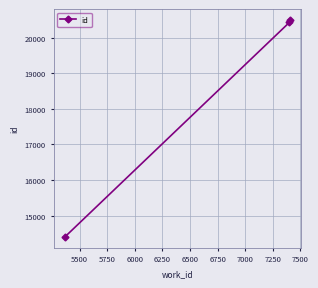

Reading right to left, transcribe all the data shown in this chart.

20496	20430	14404